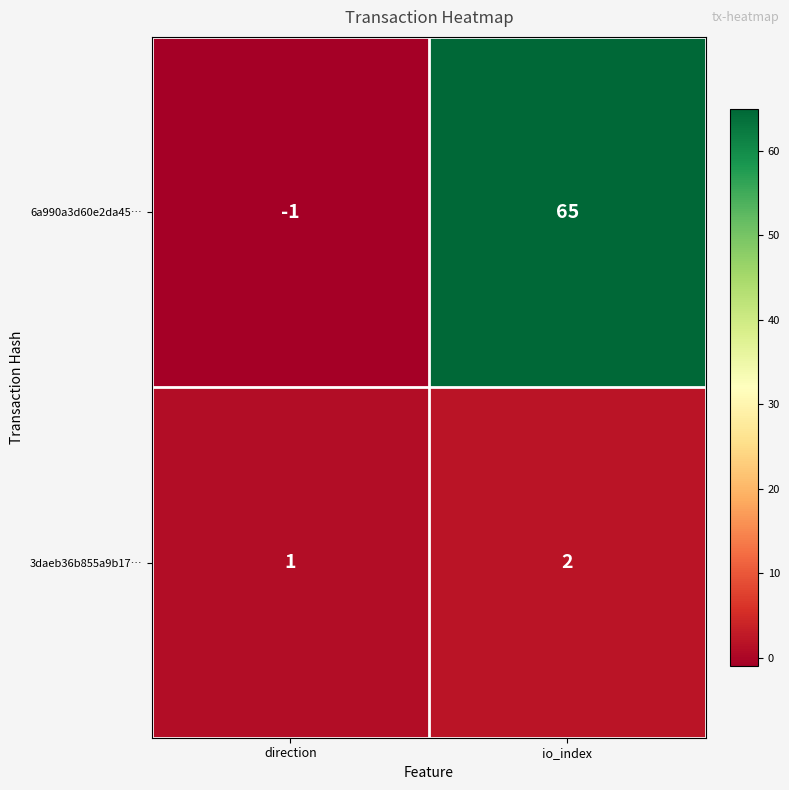

Reading left to right, extract all data points from this chart.

6a990a3d60e2da45…: direction=-1	io_index=65
3daeb36b855a9b17…: direction=1	io_index=2